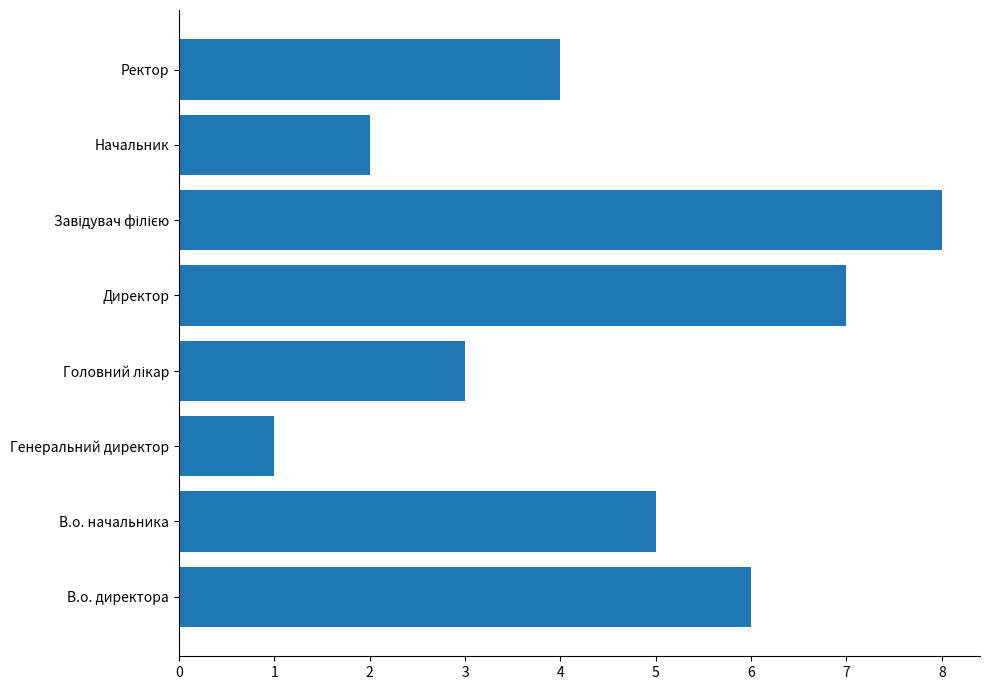

What is the difference between the values at Генеральний директор and Ректор?

3